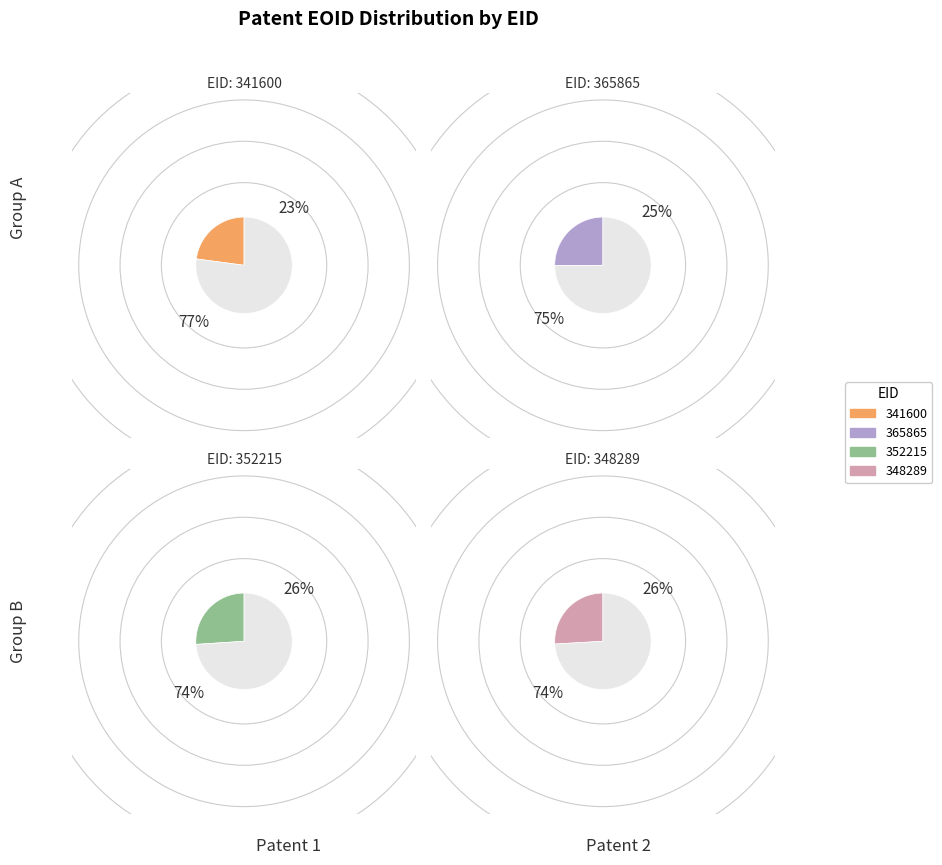

The 352215 slice represents 37% of the pie. True or false?

False